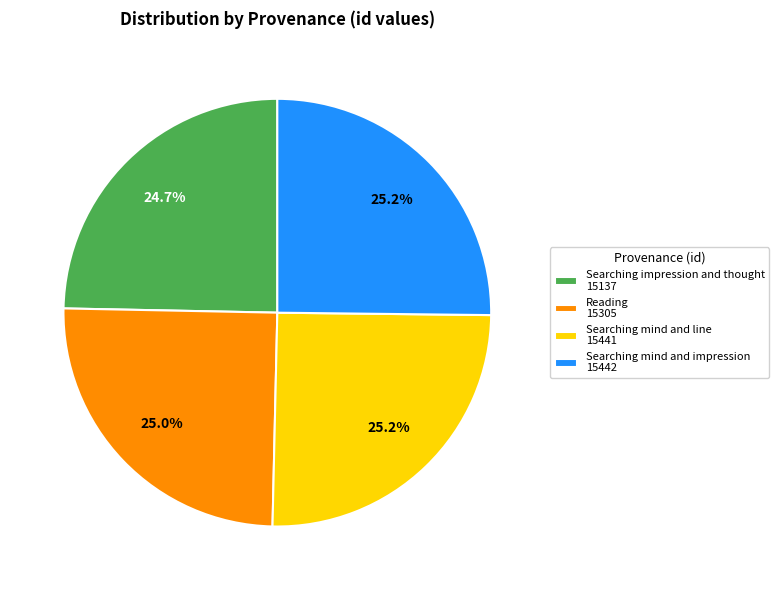

Is there any slice that represents more than half of the pie?

No